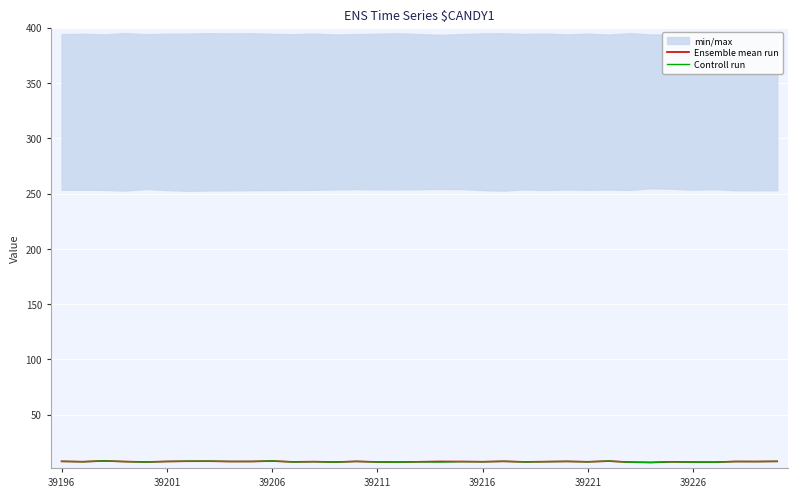

At which category is the sum across all series the highest?

39206